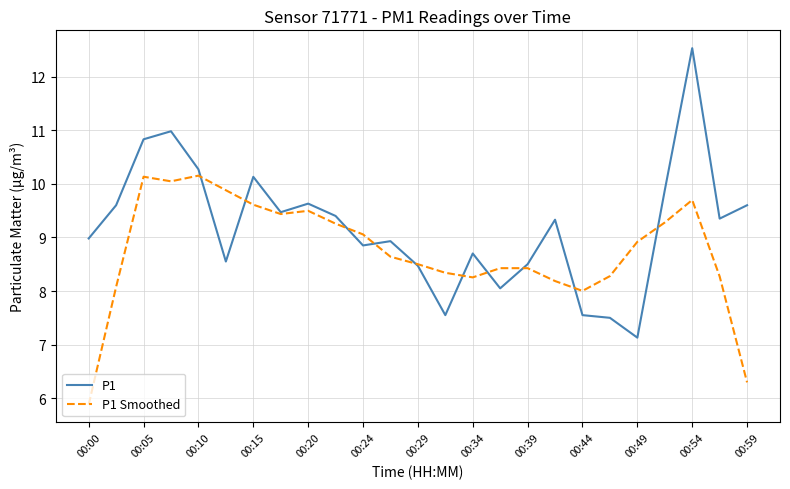

Which series has the largest total across all categories?

P1